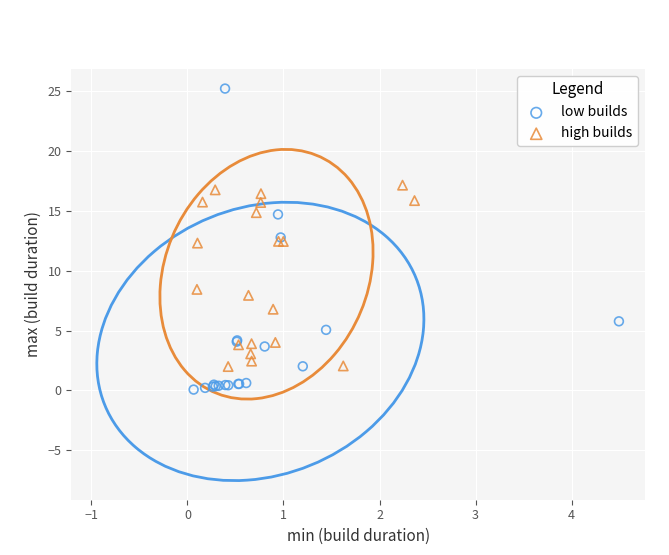

Which series has the widest spread of Y values?

low builds